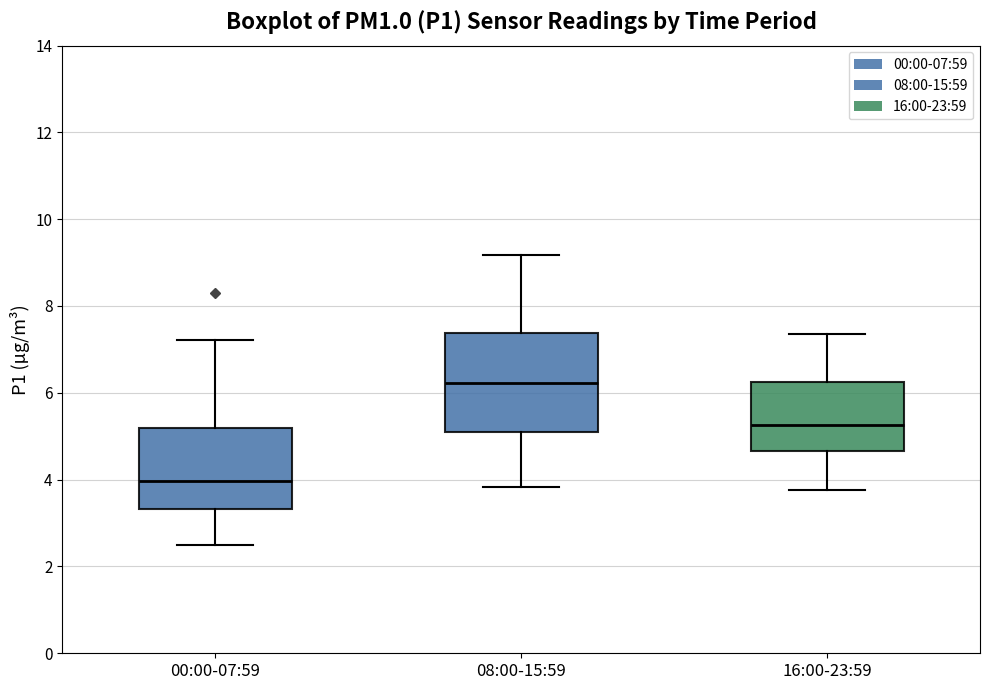

Where is the upper edge of the box for 00:00-07:59 on the y-axis? The values are not printed on the chart, so give them approximately, as read against the axis.

5.2